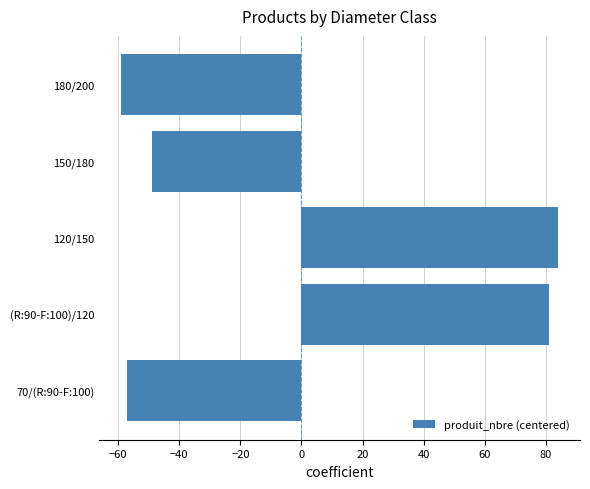

What is the smallest value displayed?

-59